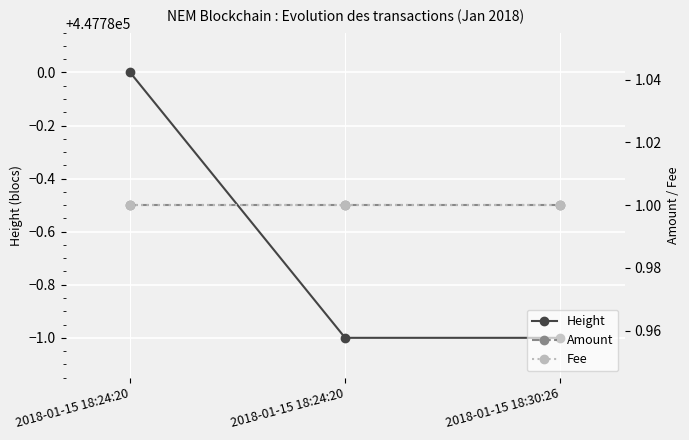

Reading left to right, extract all data points from this chart.

Height: 2018-01-15 18:24:20=447780	2018-01-15 18:24:20=447779	2018-01-15 18:30:26=447779
Amount: 2018-01-15 18:24:20=1	2018-01-15 18:24:20=1	2018-01-15 18:30:26=1
Fee: 2018-01-15 18:24:20=1	2018-01-15 18:24:20=1	2018-01-15 18:30:26=1